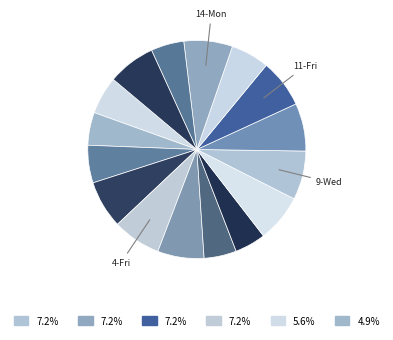

Count the number of slices in the pie.

16